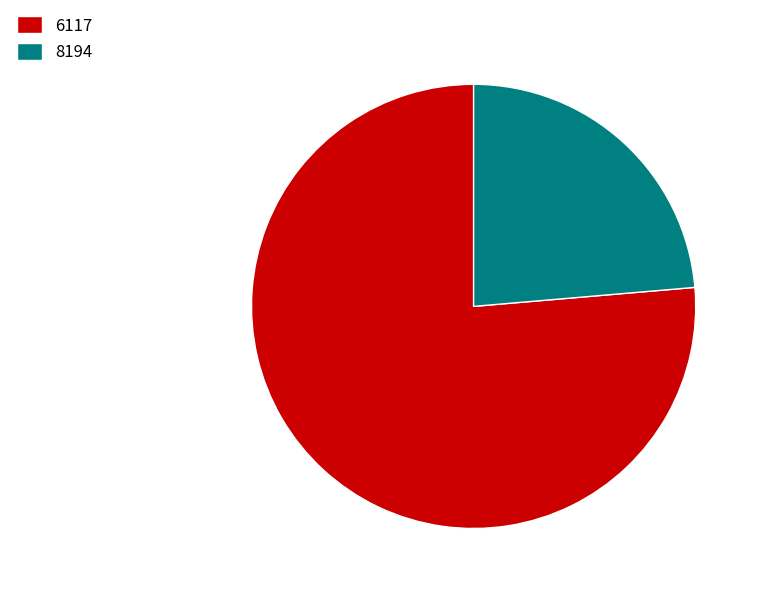

Which has a higher value, 8194 or 6117?

6117